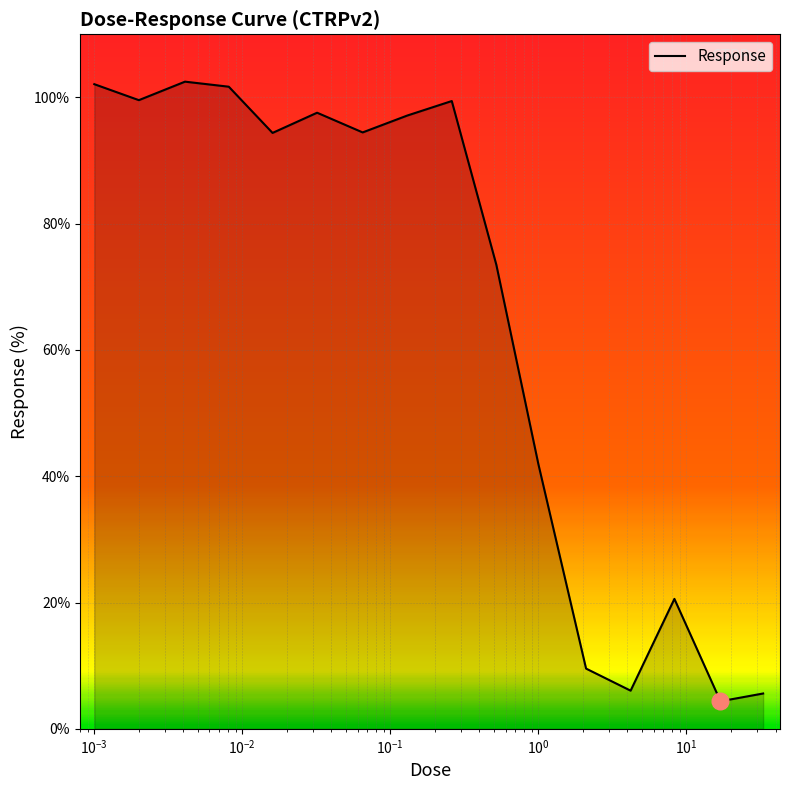

What is the minimum value shown in the chart?

4.4